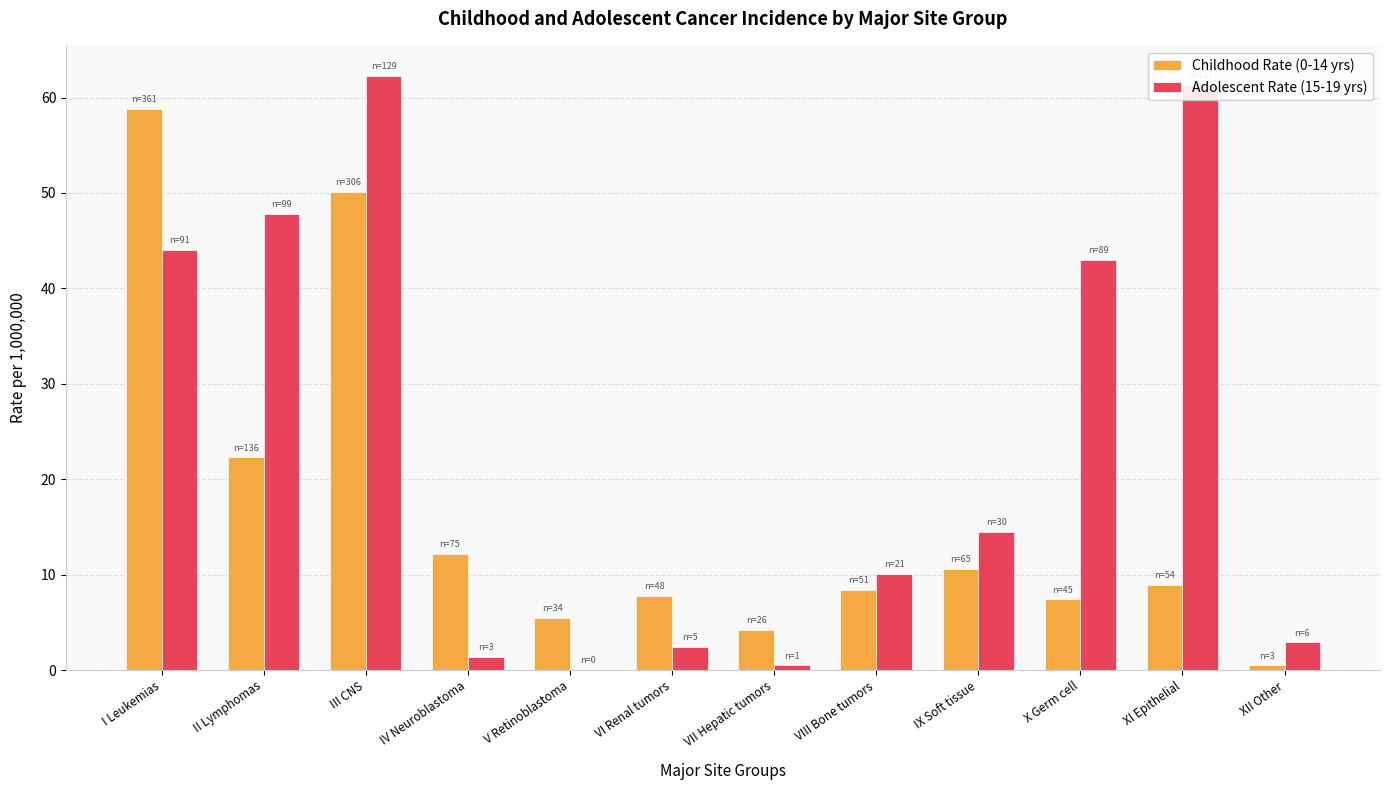

What is the greatest value displayed?

62.3